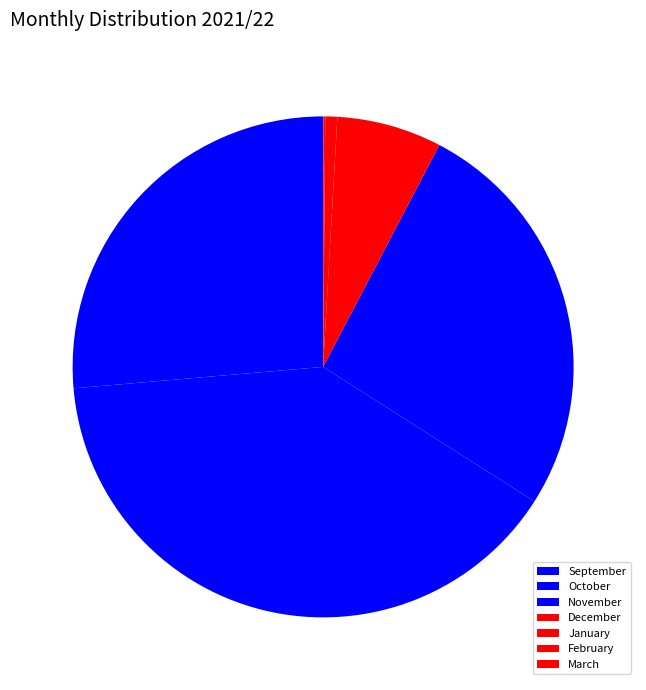

What is the change in value from December to January?

-287613